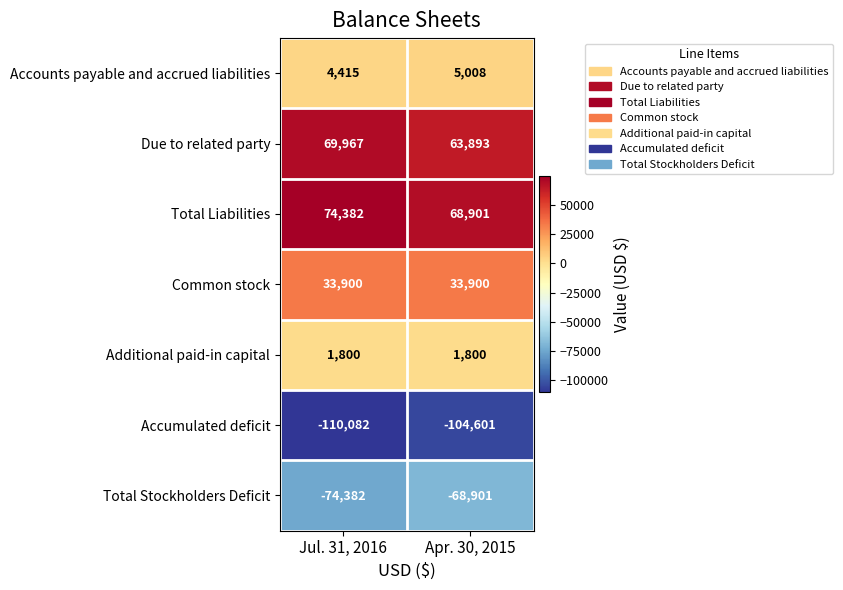

Count the number of data series in this chart.

7